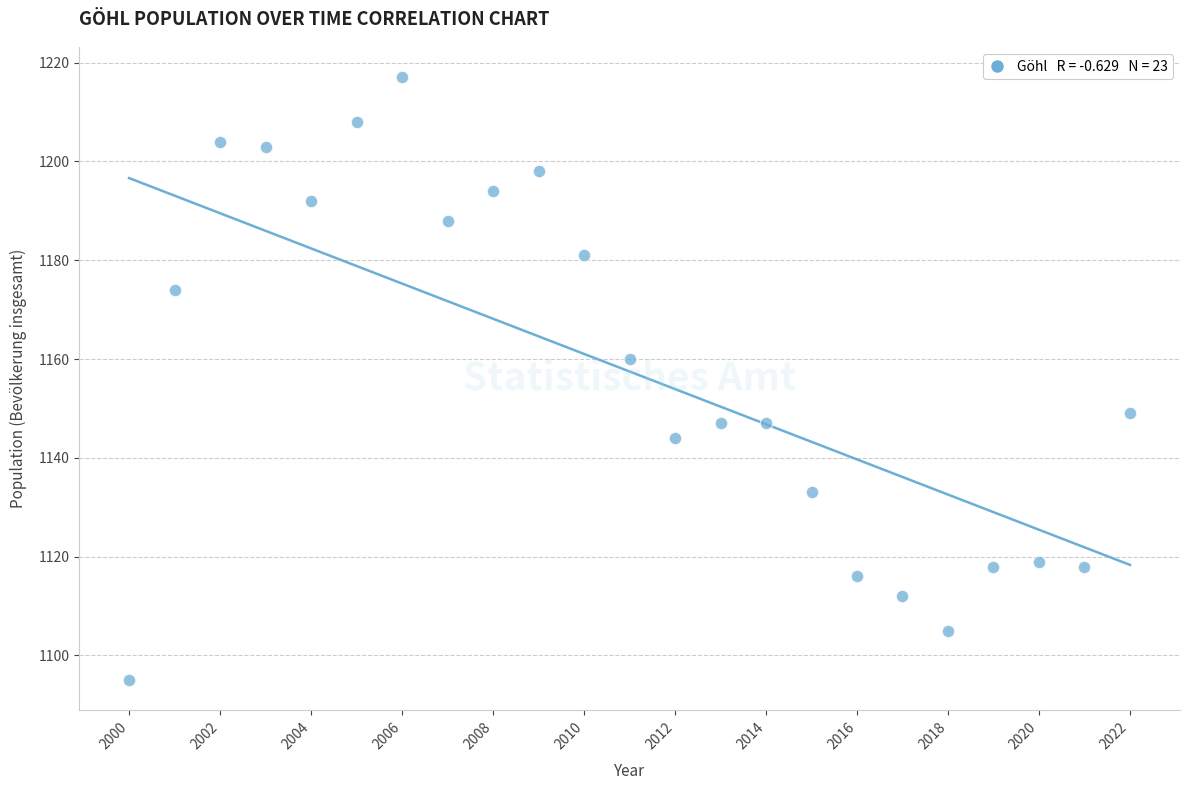

What Y value in the scatter plot is closest to 1156?

1160